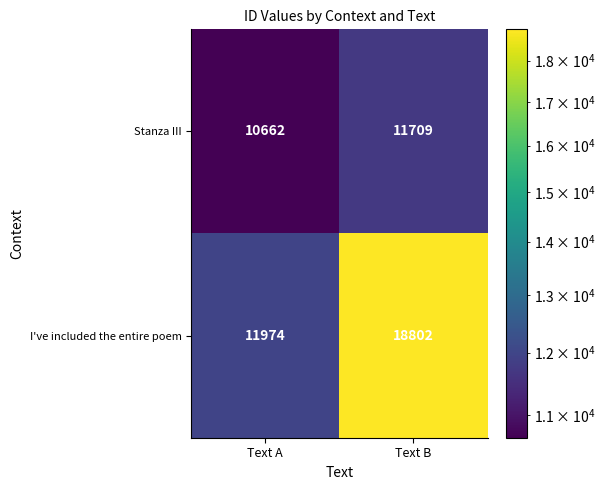

Count the number of categories in the chart.

2